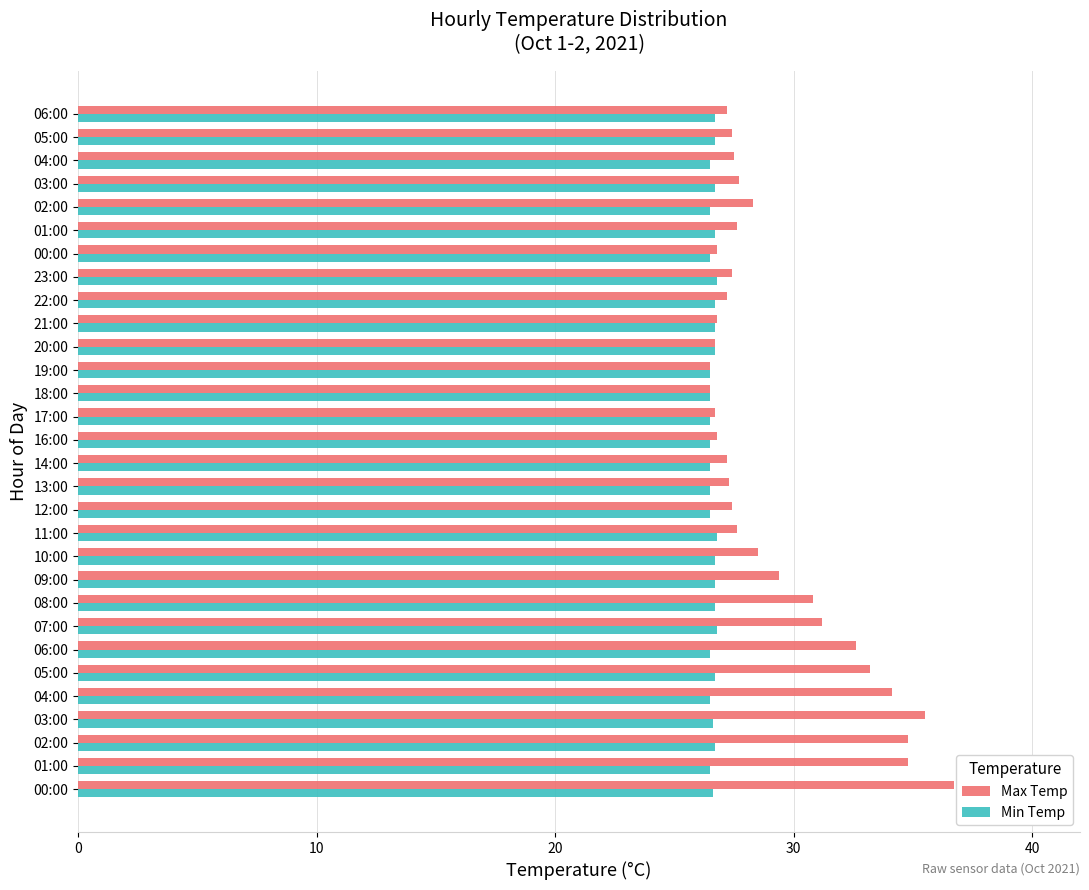

Where is Max Temp nearest to the value 31?

07:00